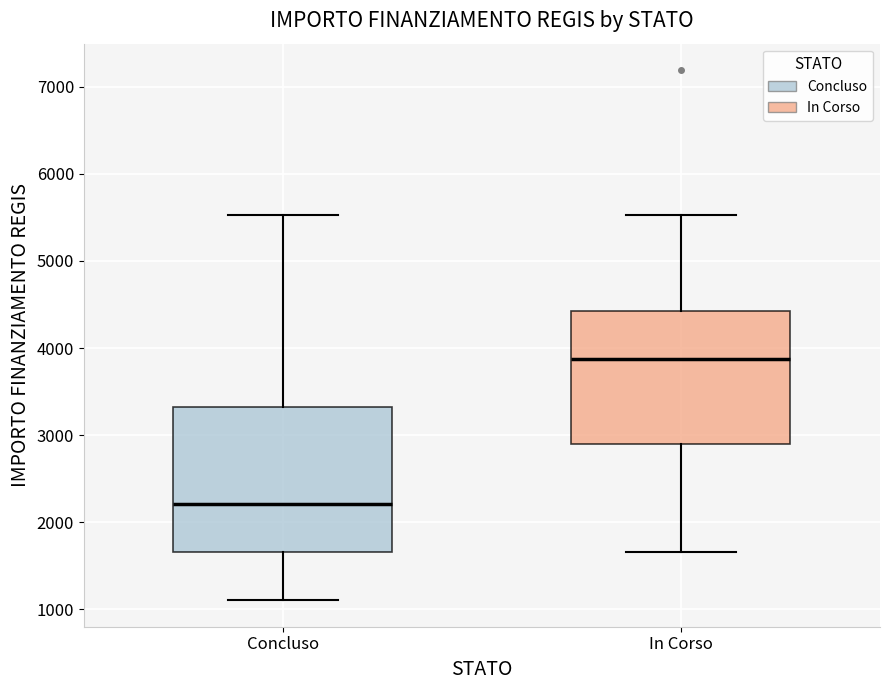

Reading left to right, transcribe this box plot: for each box, give where its median line is, the range the box spans, and where its two whiskers end, as read against the y-axis. The values are not printed on the chart, so give them approximately, as read against the axis.

Concluso: median 2200, box 1700 to 3300, whiskers 1100 to 5500
In Corso: median 3900, box 2900 to 4400, whiskers 1700 to 5500